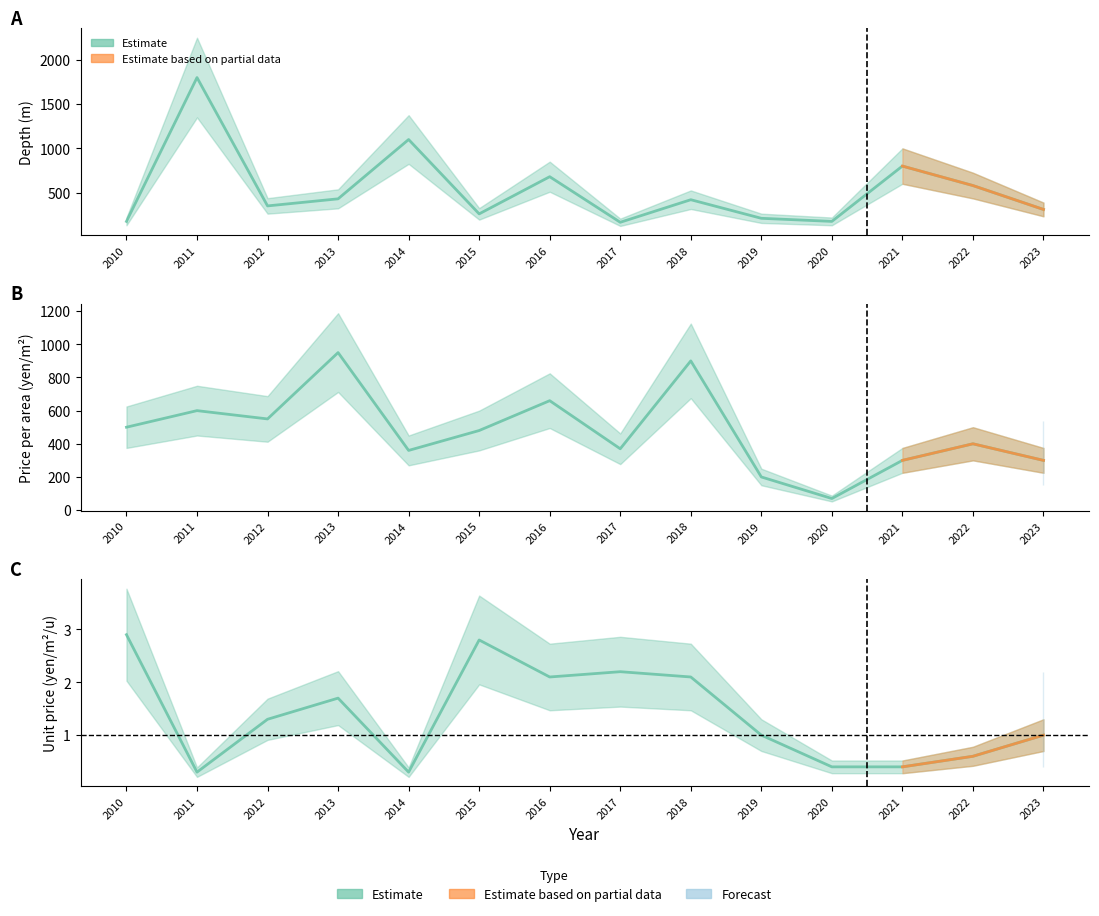

True or false: Price per area (yen/m2) and Depth (m) cross at least once.

True